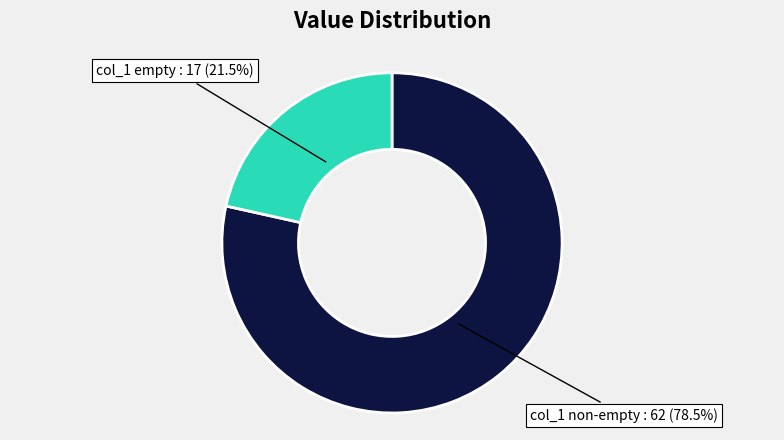

Is there any slice that represents more than half of the pie?

Yes